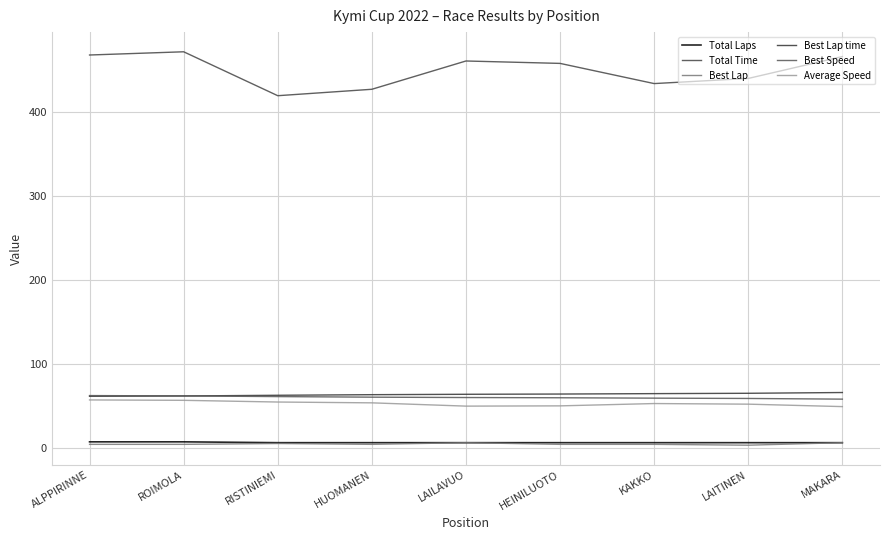

What is the label of the 9th point from the right?

ALPPIRINNE